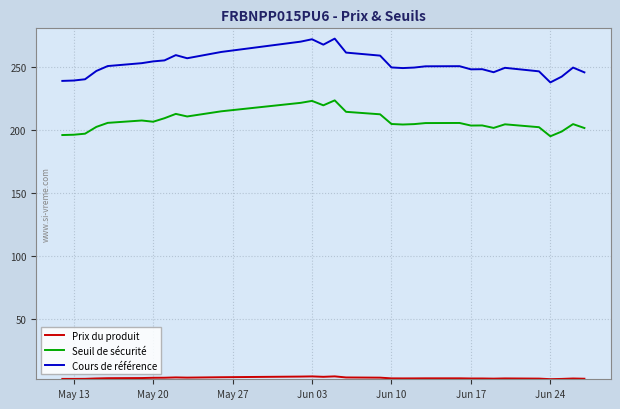

Which series has the largest total across all categories?

Cours de référence